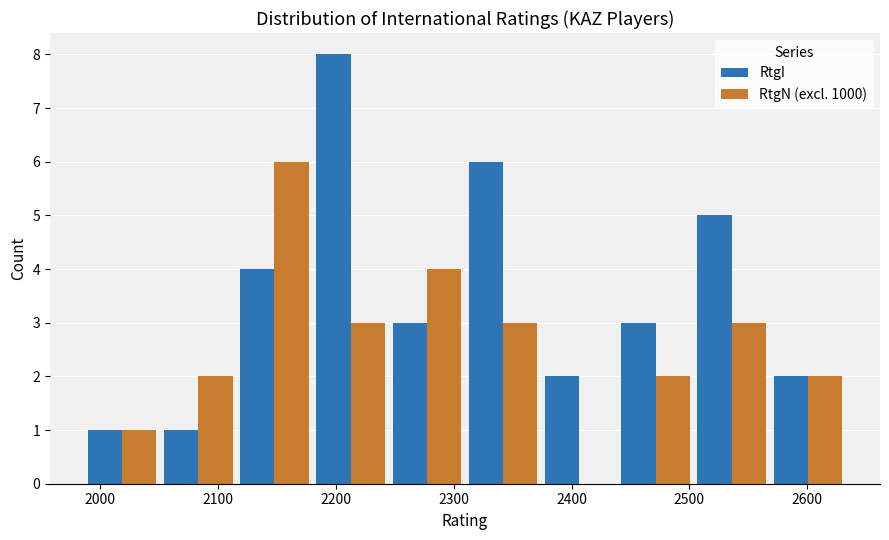

What is the height of the RtgN (excl. 1000) bar covering 2240 to 2310 on the x-axis? Neither the bar edges nor the heights are printed on the chart, so give them approximately, as read against the axes.

4